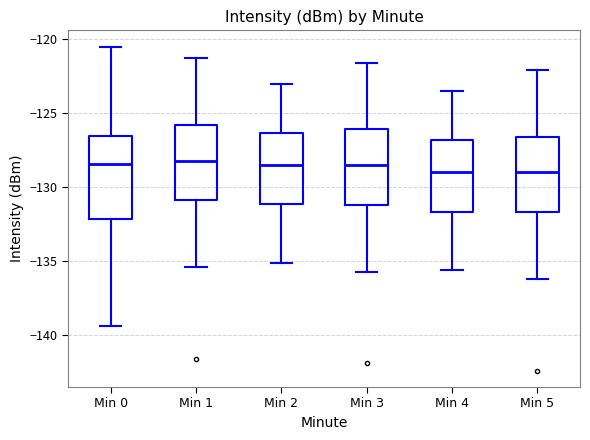

Comparing the boxes themselves (not the whiskers), which one is the tallest?

Min 0